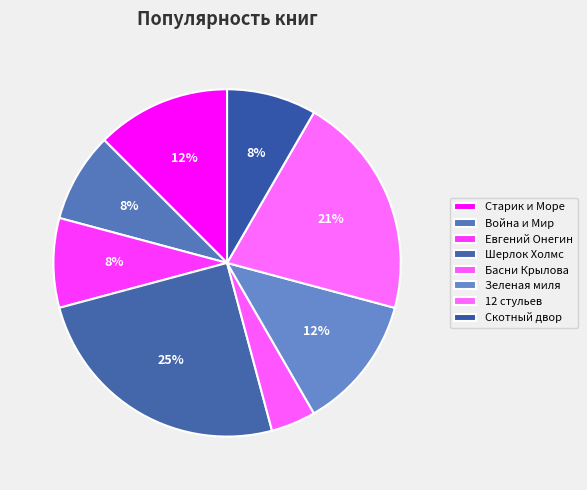

What is the largest slice in the pie chart?

Шерлок Холмс